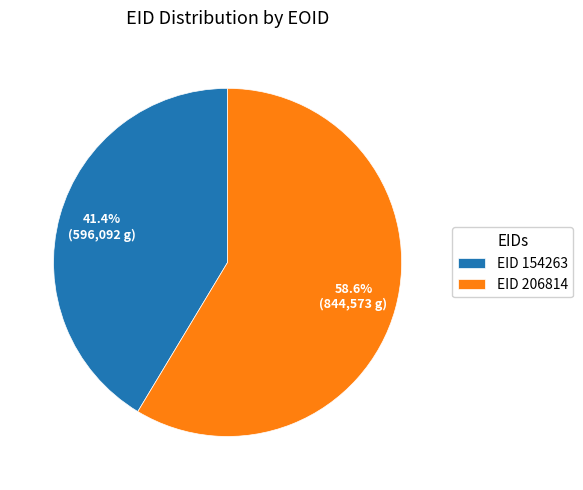

How many segments does this pie chart have?

2